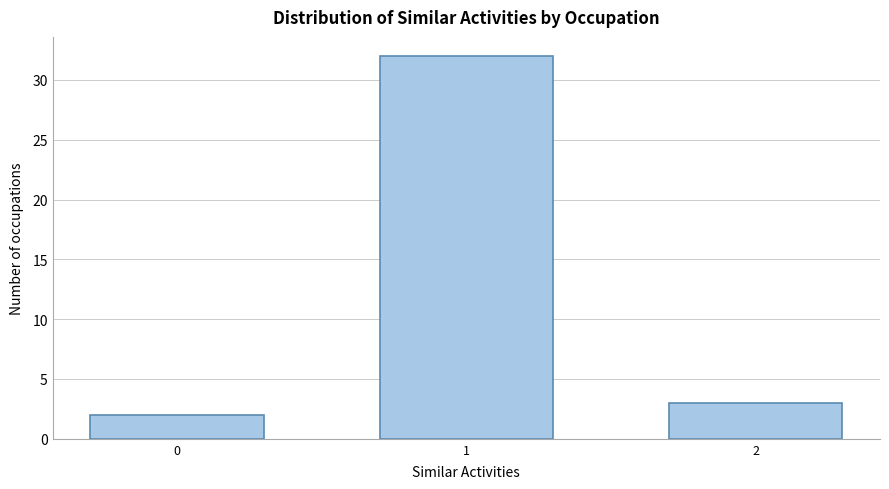

Reading right to left, extract all data points from this chart.

3	32	2